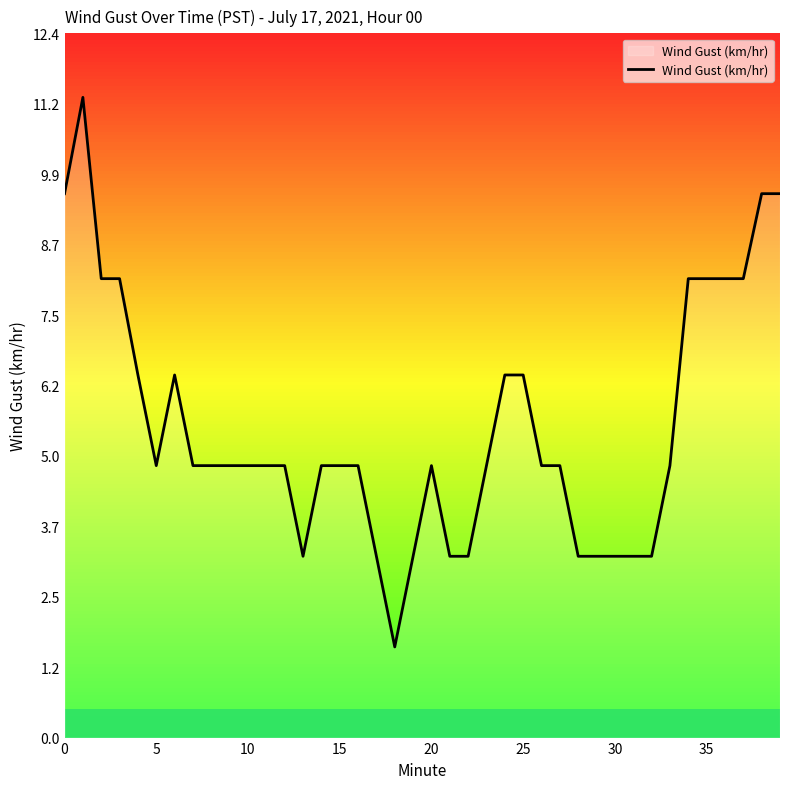

What is the greatest value displayed?

11.3